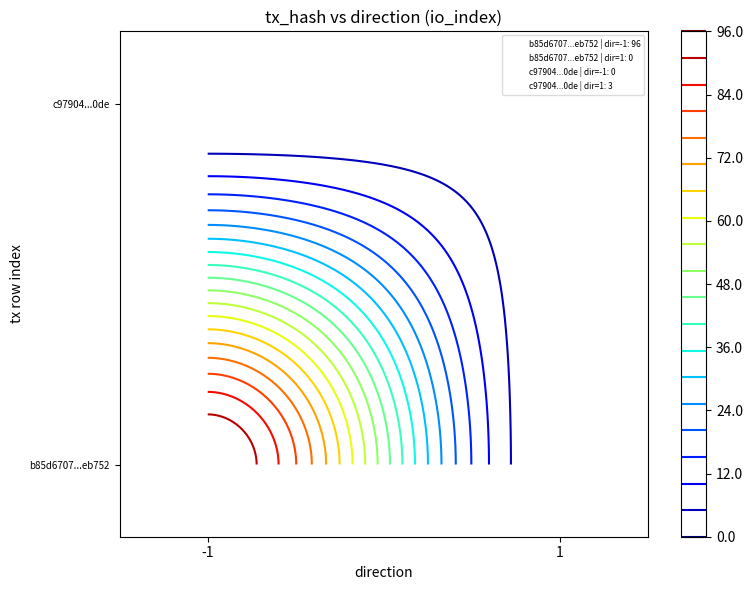

What is the maximum value for c97904fafe3033541a5d633f302fa8fe50ce0de?

3